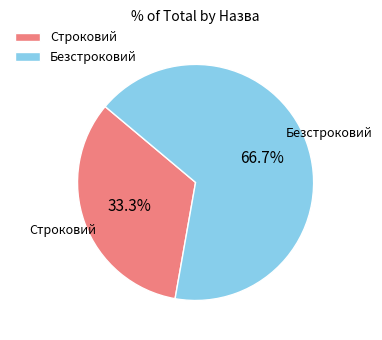

Which slice is the smallest?

Строковий